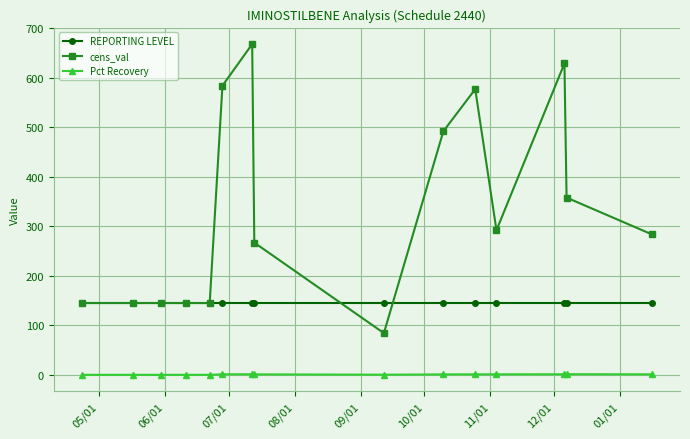

Count the number of categories in the chart.

15